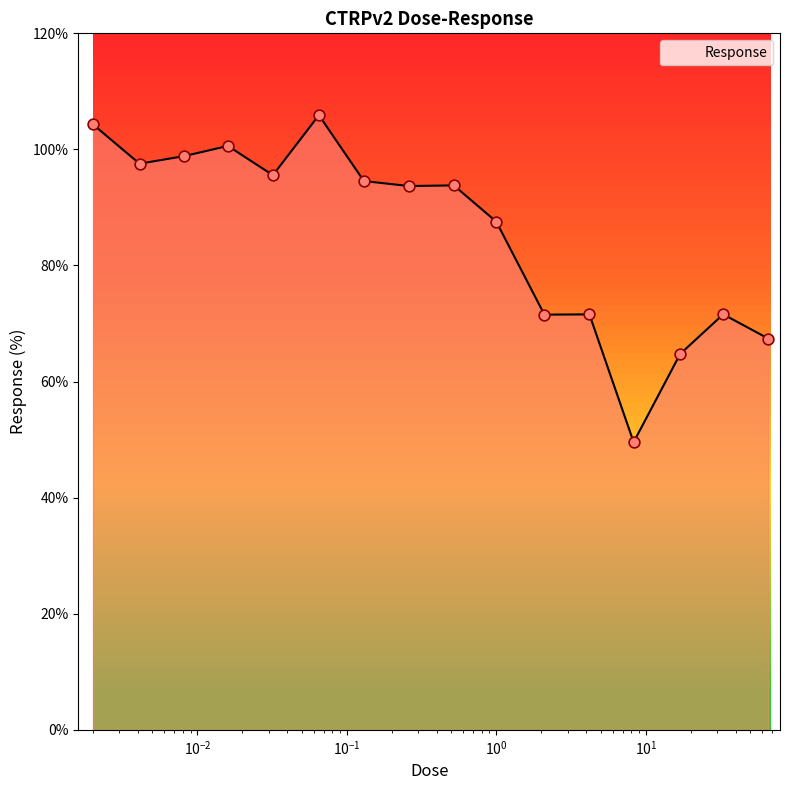

What is the greatest value displayed?

105.9